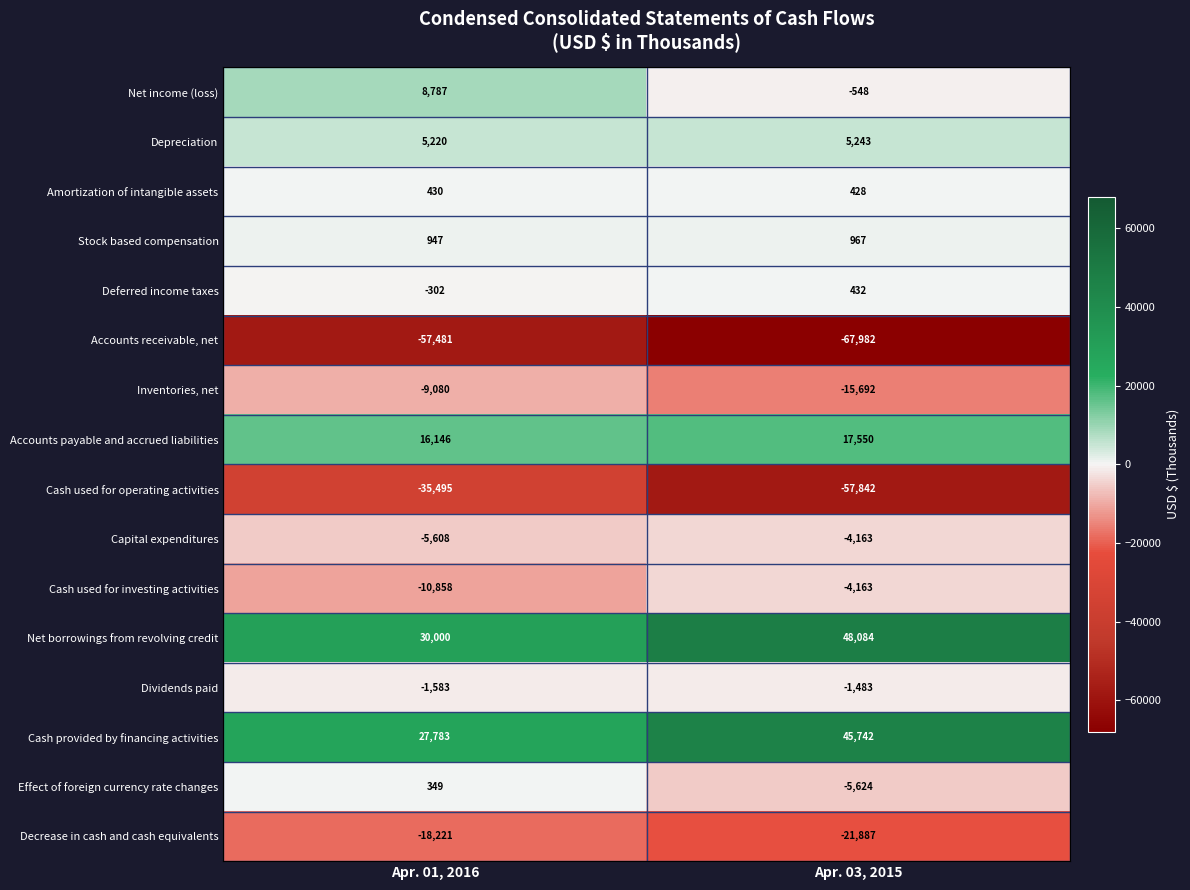

What is the sum of all Cash used for investing activities values?

-15021